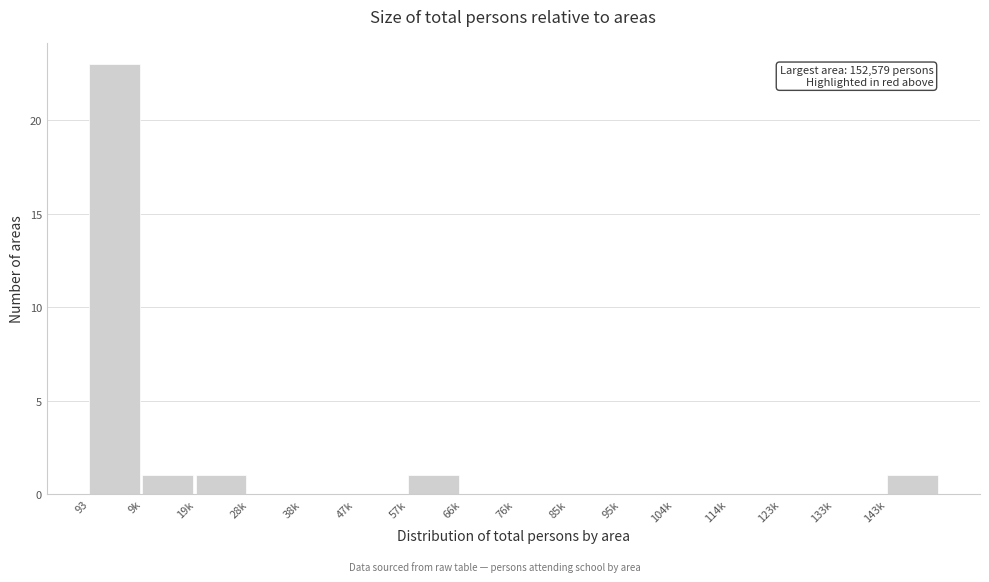

Reading left to right, transcribe all the data shown in this chart.

93=23	9k=1	19k=1	28k=0	38k=0	47k=0	57k=1	66k=0	76k=0	85k=0	95k=0	104k=0	114k=0	123k=0	133k=0	143k=1